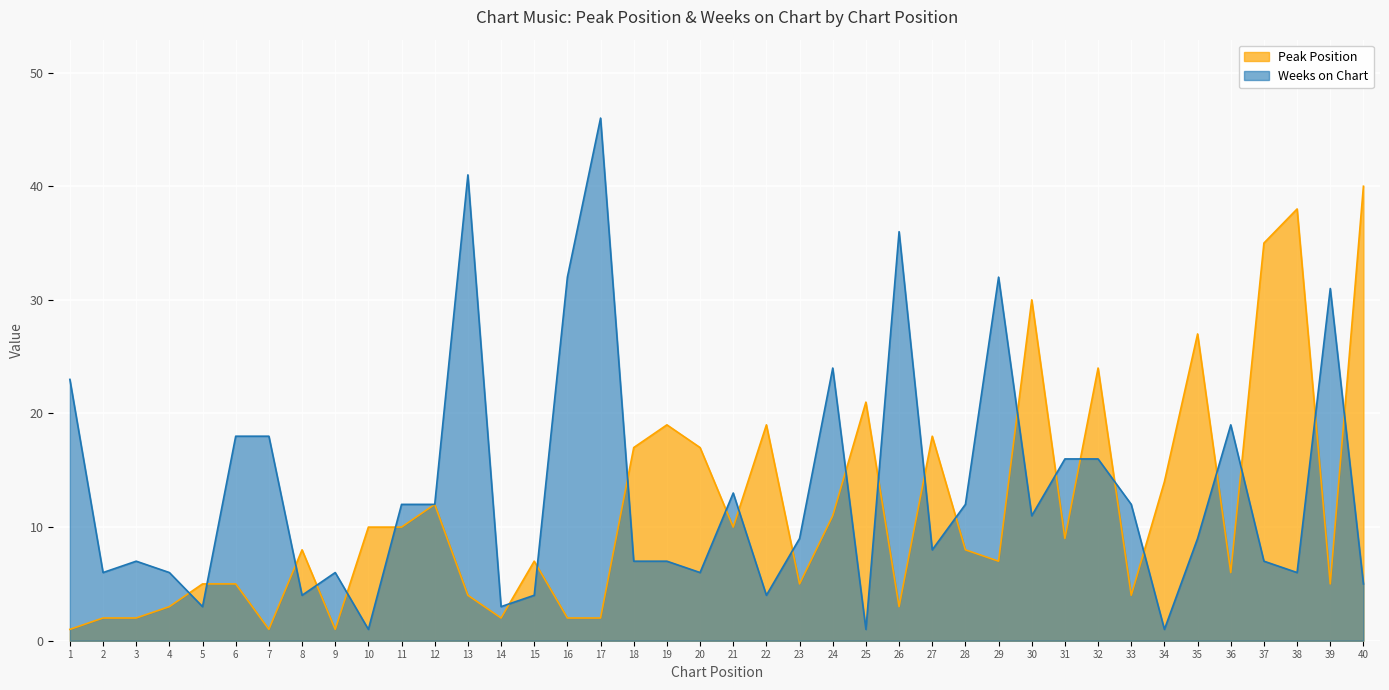

How many times do Weeks on Chart and Peak Position cross each other?

25